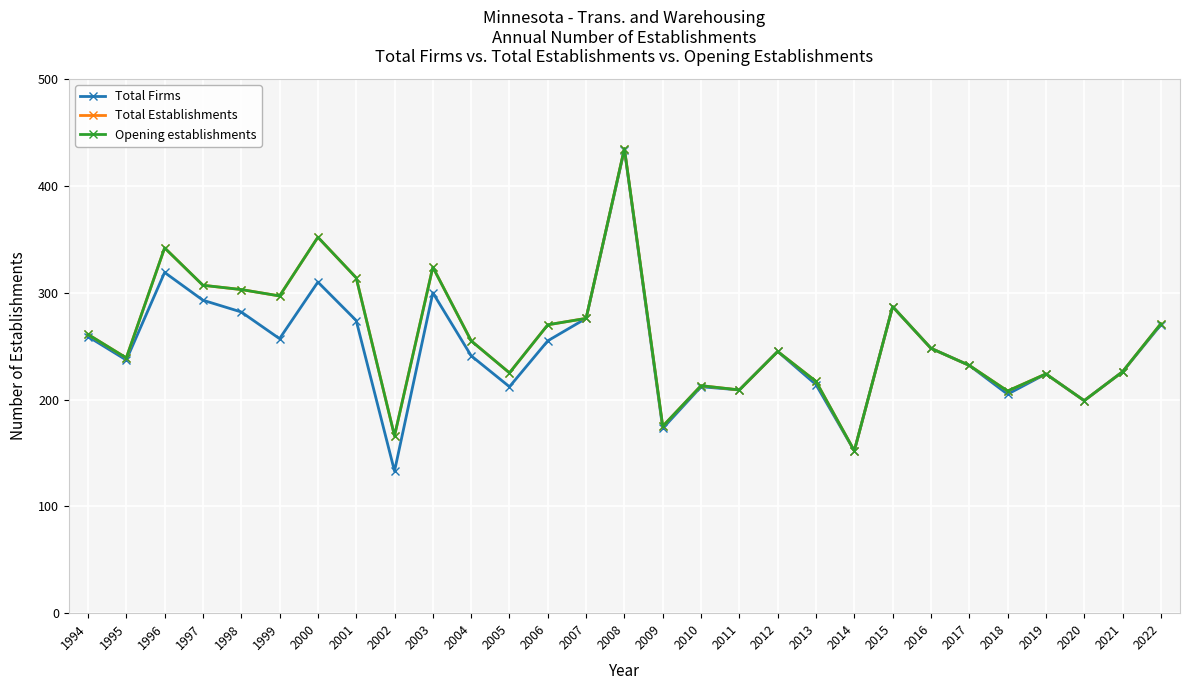

In Total Establishments, how many points are higher than both neighbors (excluding endpoints)?

8